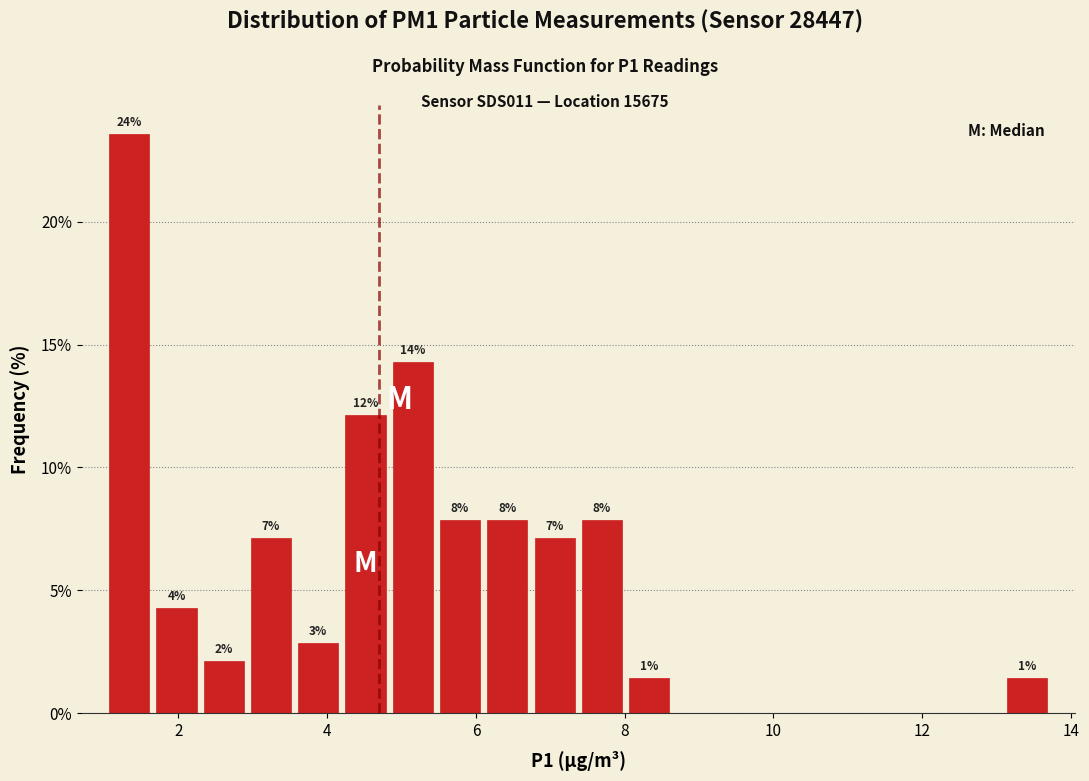

Read against the x-axis, roughly where is the centre of the tallest bar?

1.4